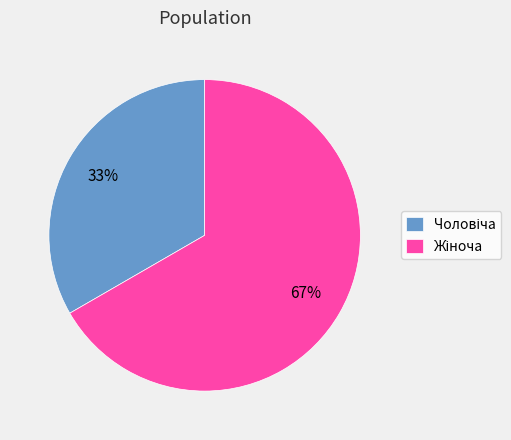

Count the number of slices in the pie.

2